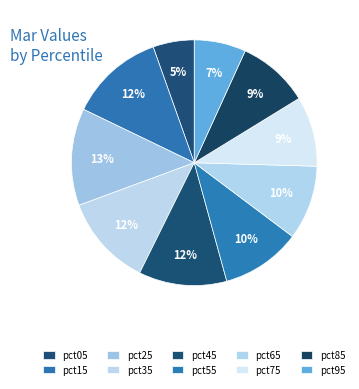

Does any single category account for the majority?

No